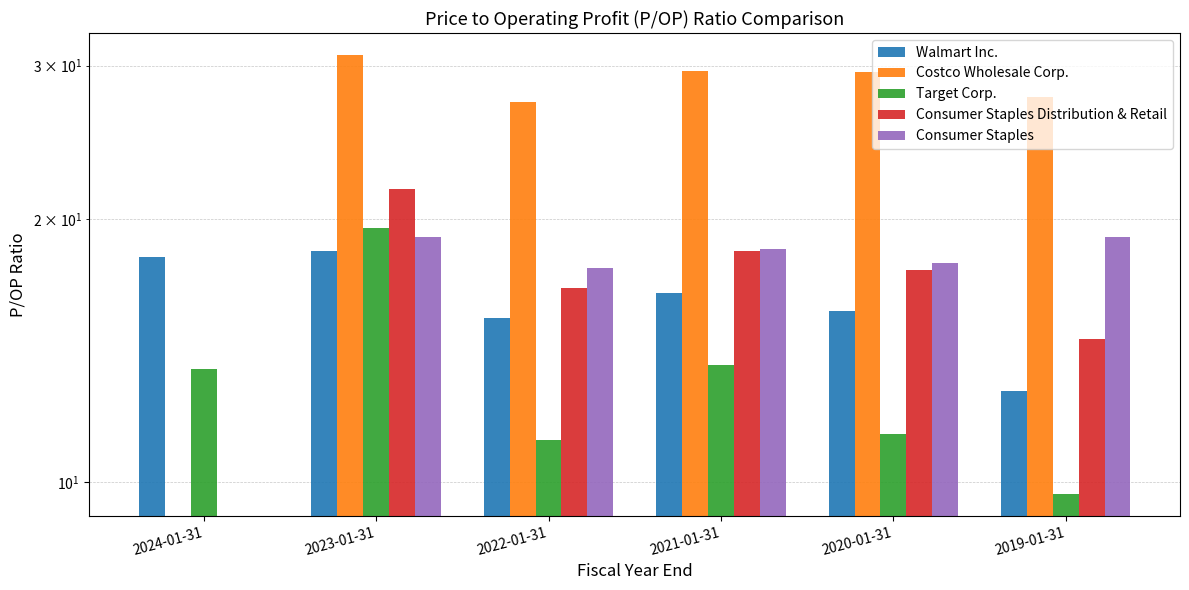

What is the total value across all series at 2022-01-31?

88.2